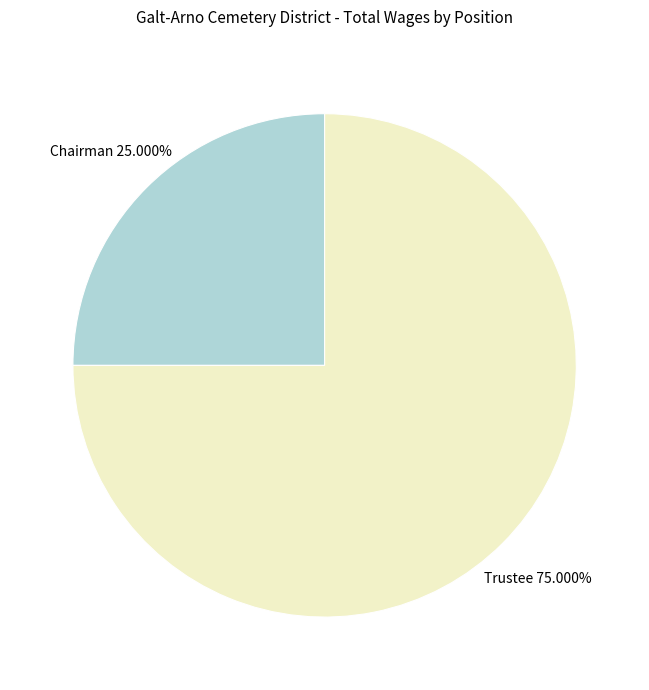

Is Trustee the majority of the pie?

Yes